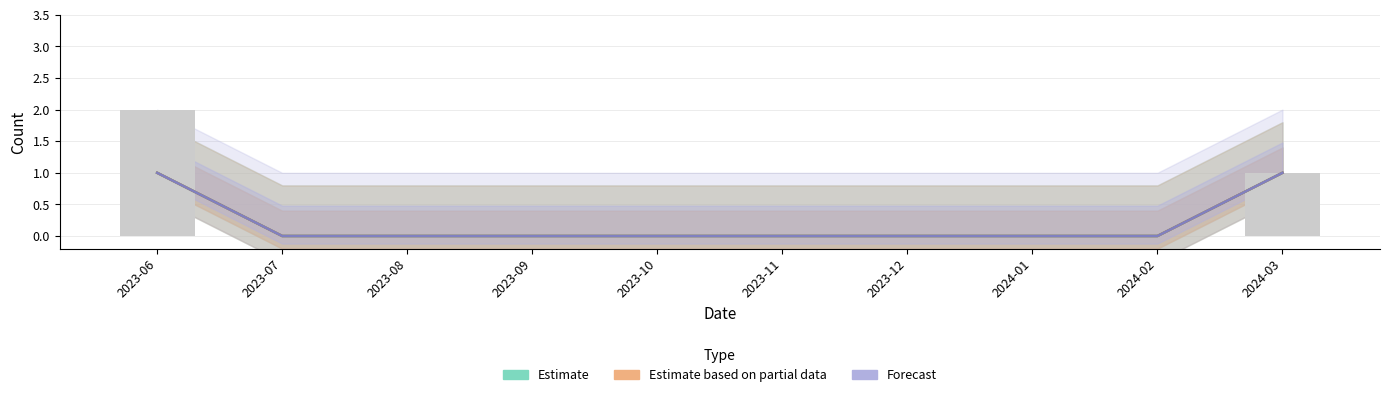

What is the sum of all Methods (Partial) values?

2